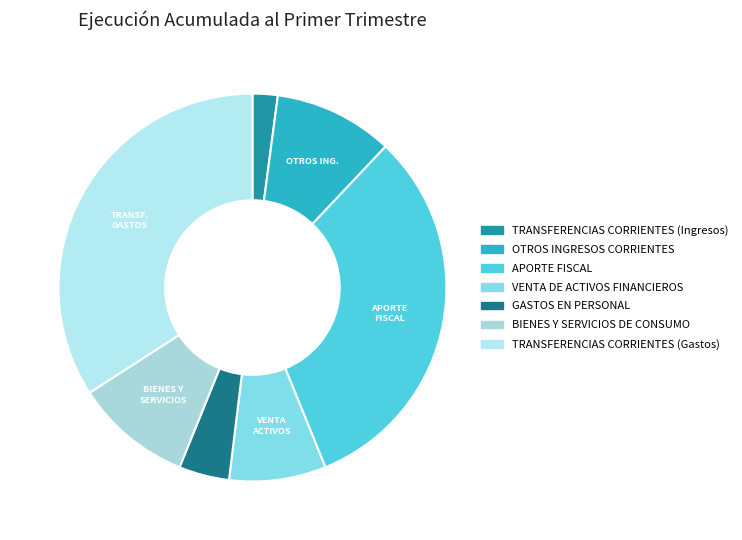

Which category has the biggest portion of the pie?

TRANSFERENCIAS CORRIENTES (Gastos)